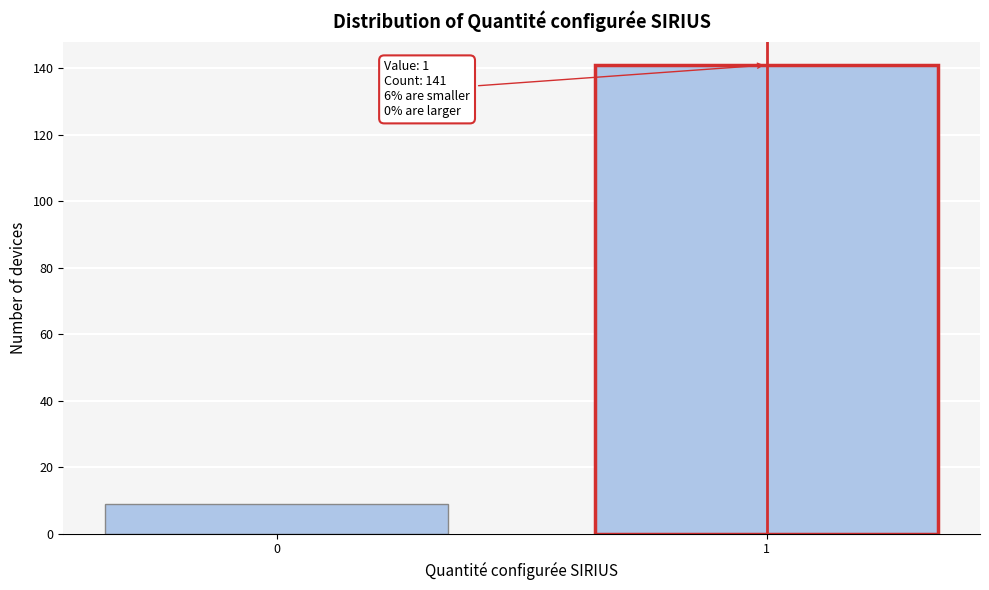

Reading left to right, list all the values displayed in this chart.

0=9	1=141